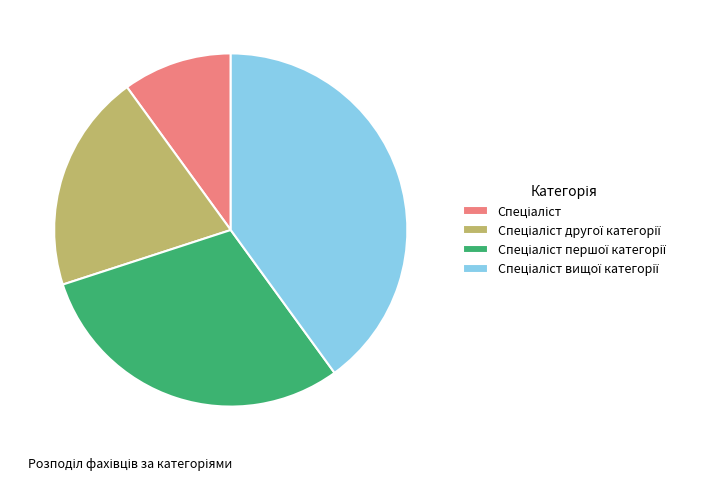

Does any single category account for the majority?

No